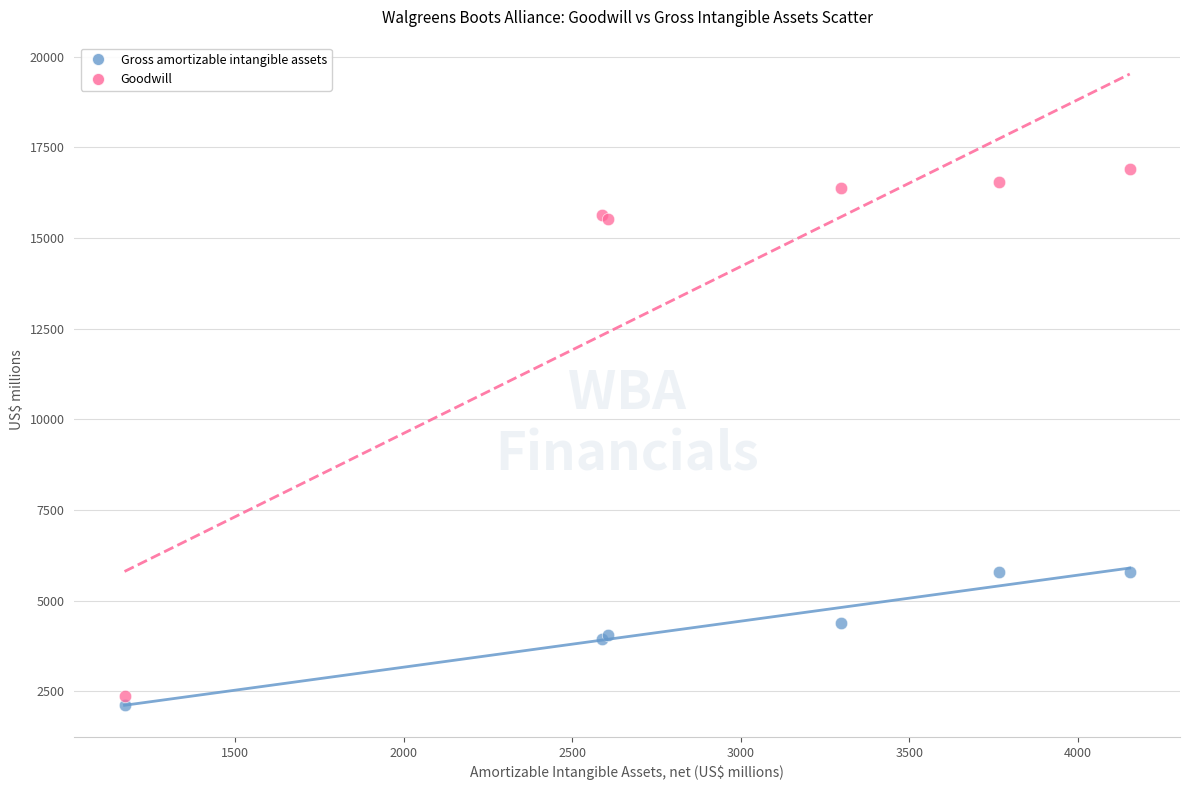

Which series has the largest Y range (max minus min)?

Goodwill